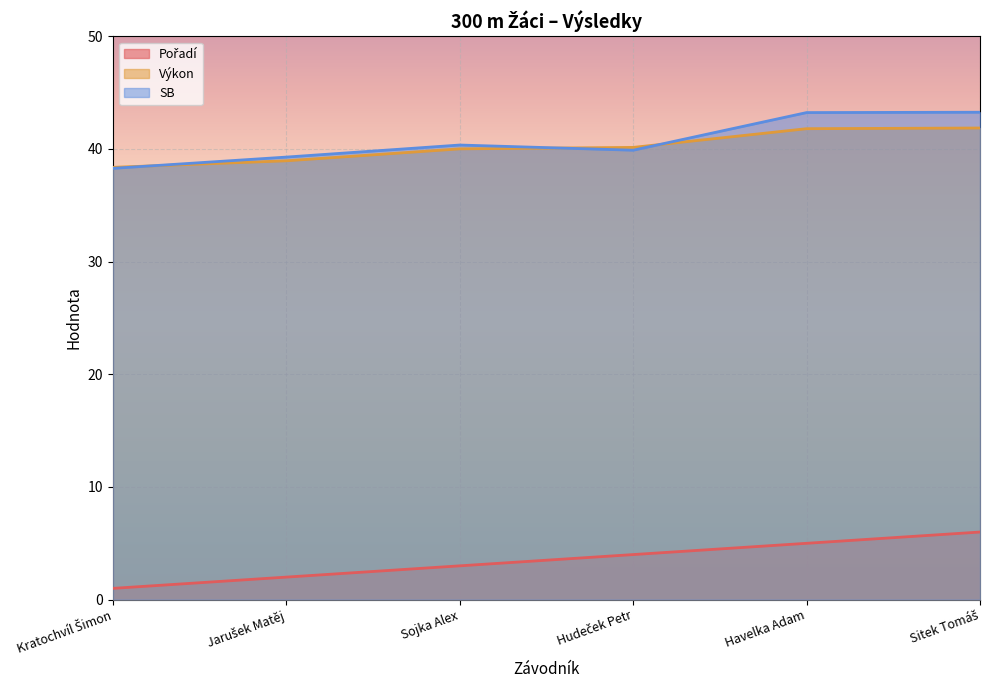

Which series has the largest total across all categories?

SB